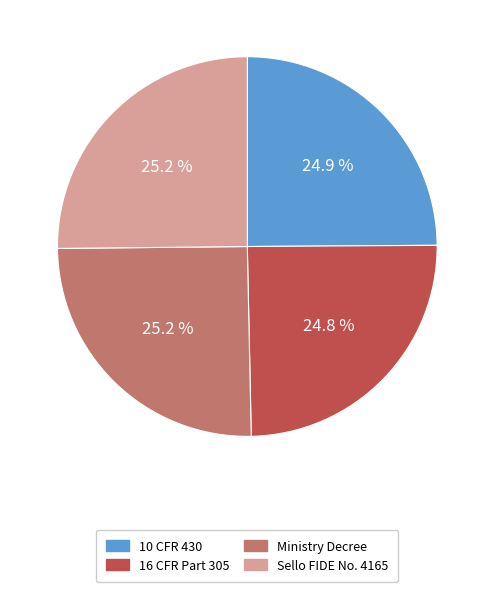

What is the ratio of the value at Ministry Decree to the value at Sello FIDE No. 4165?

1.0